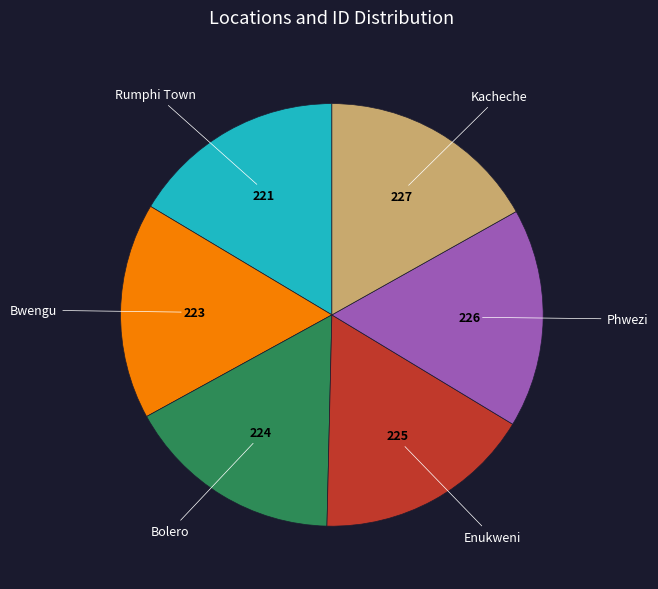

Rank the categories by value from highest to lowest.

Kacheche, Phwezi, Enukweni, Bolero, Bwengu, Rumphi Town